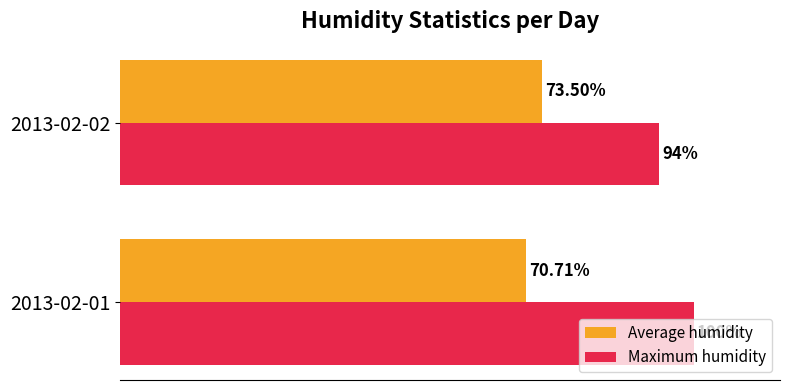

Is the value of Average humidity at 2013-02-01 greater than the value of Maximum humidity at 2013-02-01?

No